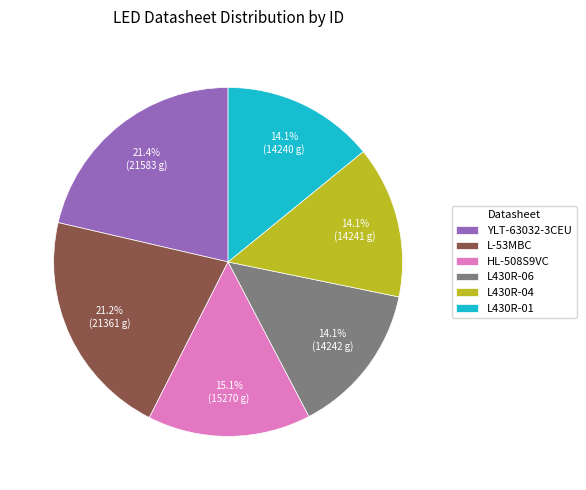

To the nearest percent, what percentage of the pie is L-53MBC?

21%